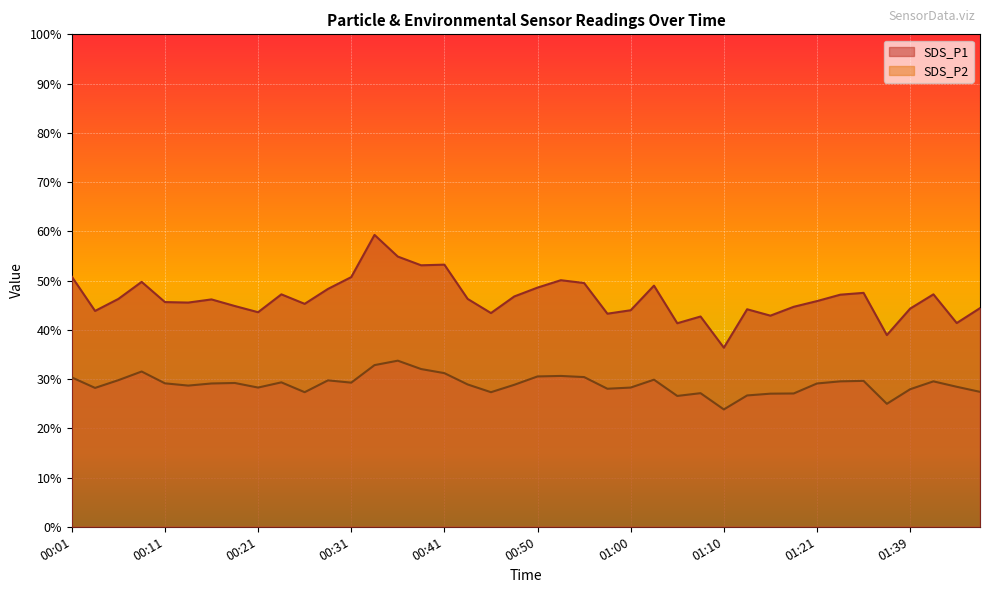

At which category does SDS_P2 reach its first local valley?

00:03